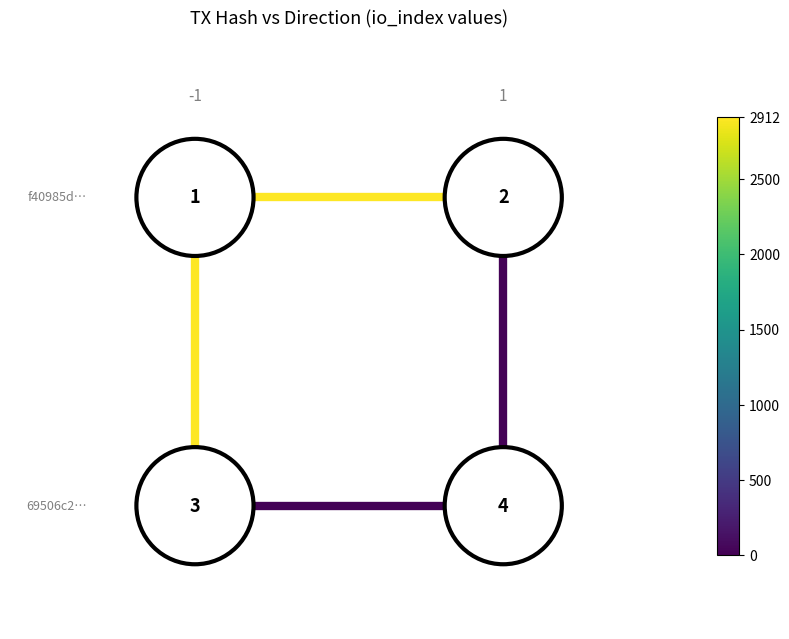

Count the number of categories in the chart.

2